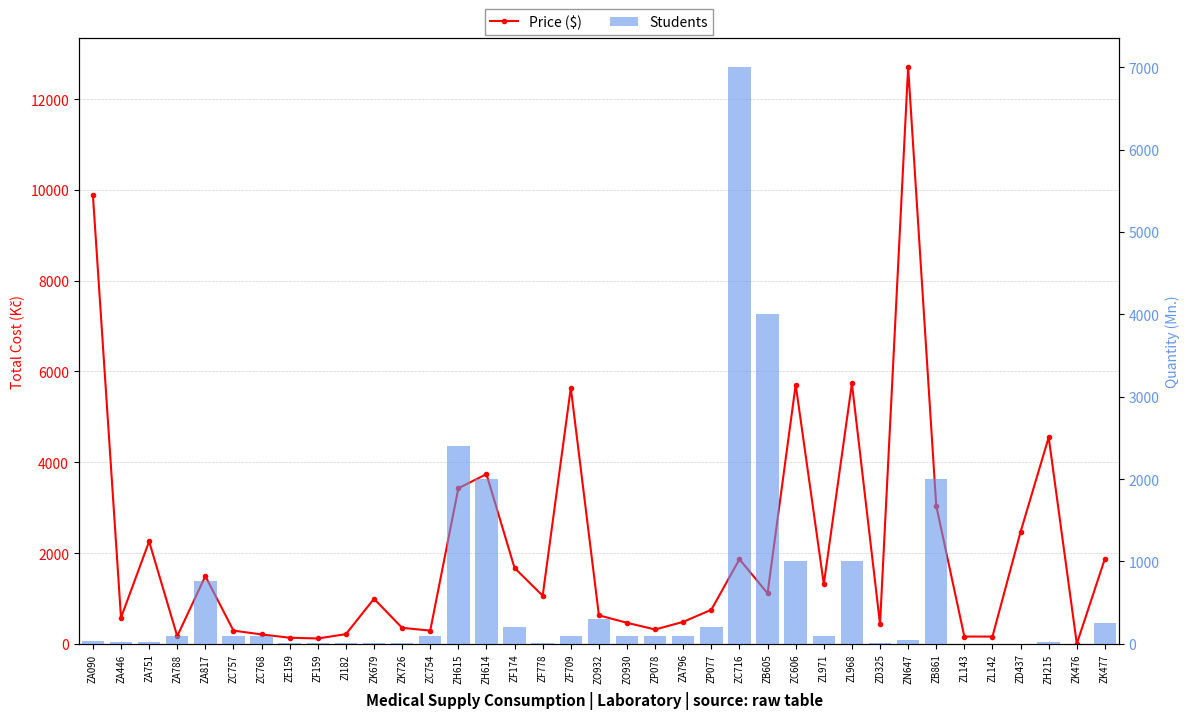

What value does the Price ($) series have at ZA796?

483.3